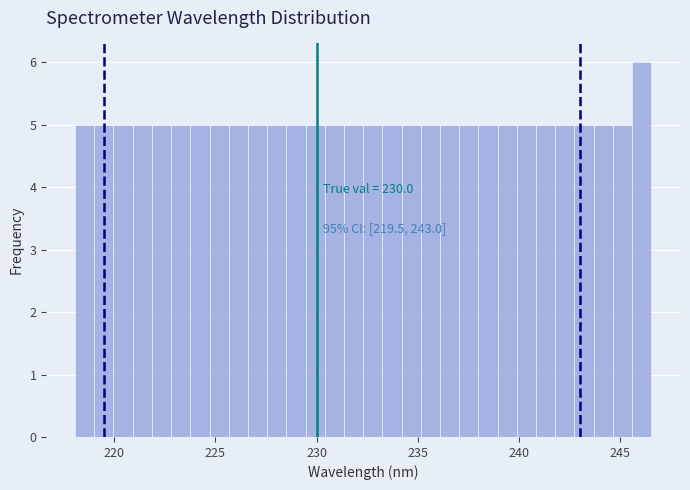

Read against the x-axis, roughly where is the centre of the tallest bar?

246.0